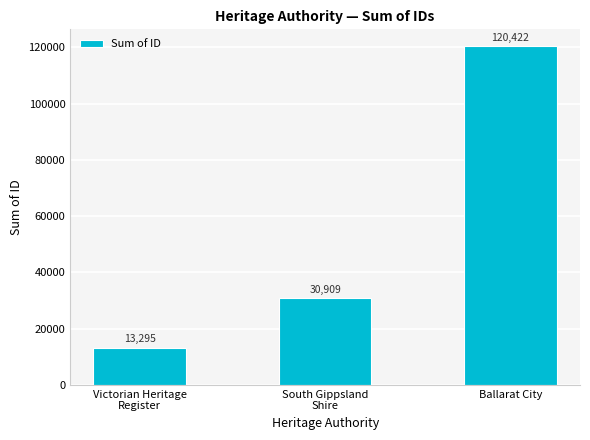

Reading right to left, list all the values displayed in this chart.

Ballarat City=120422	South Gippsland
Shire=30909	Victorian Heritage
Register=13295